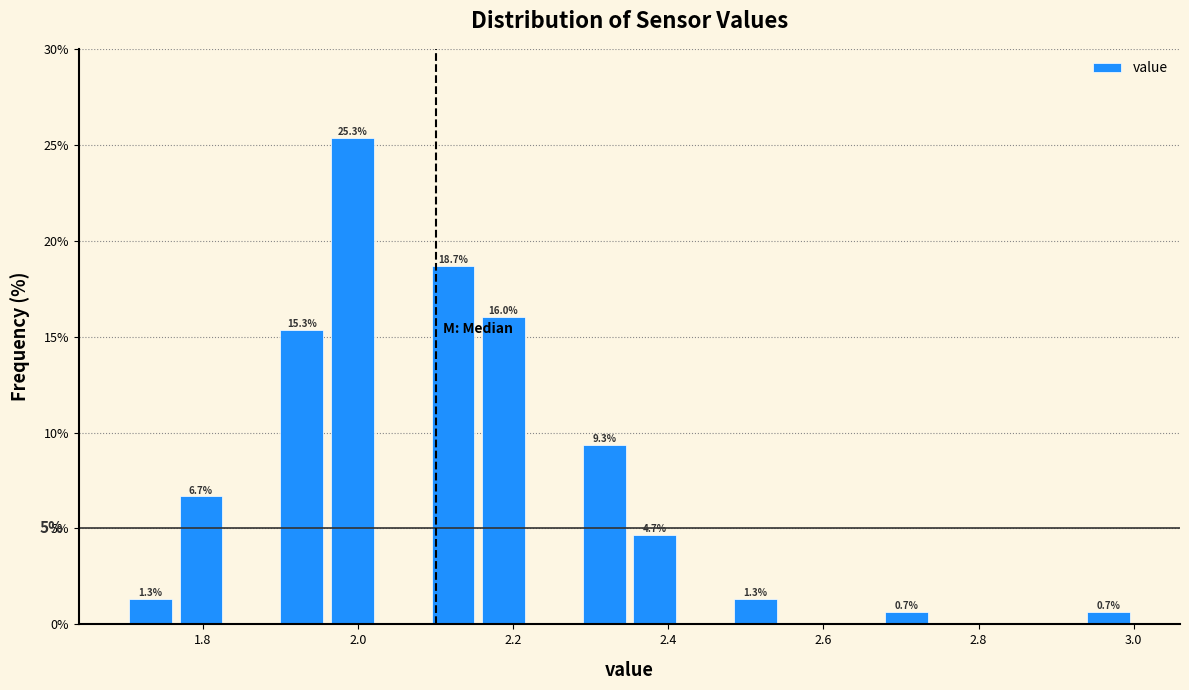

Read against the x-axis, roughly where is the centre of the tallest bar?

2.00